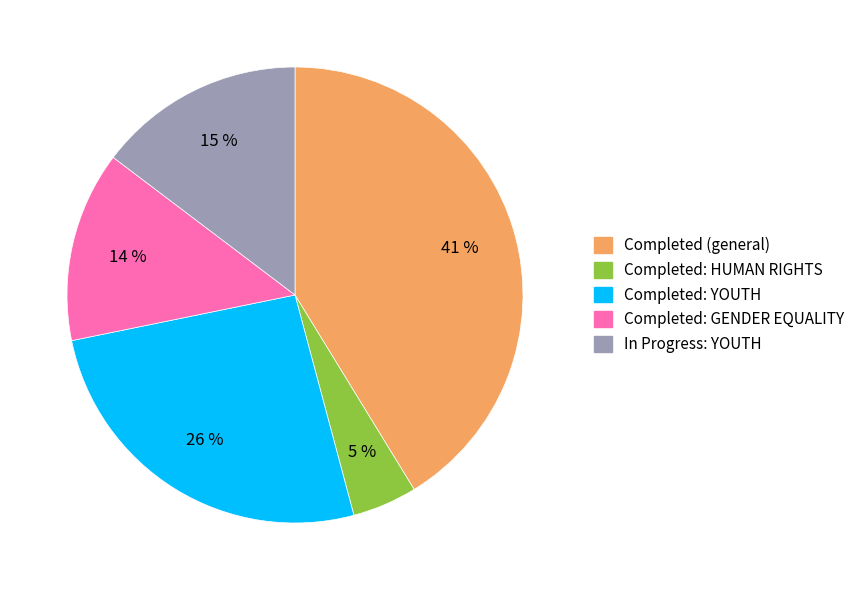

True or false: Completed: GENDER EQUALITY accounts for 6% of the total.

False